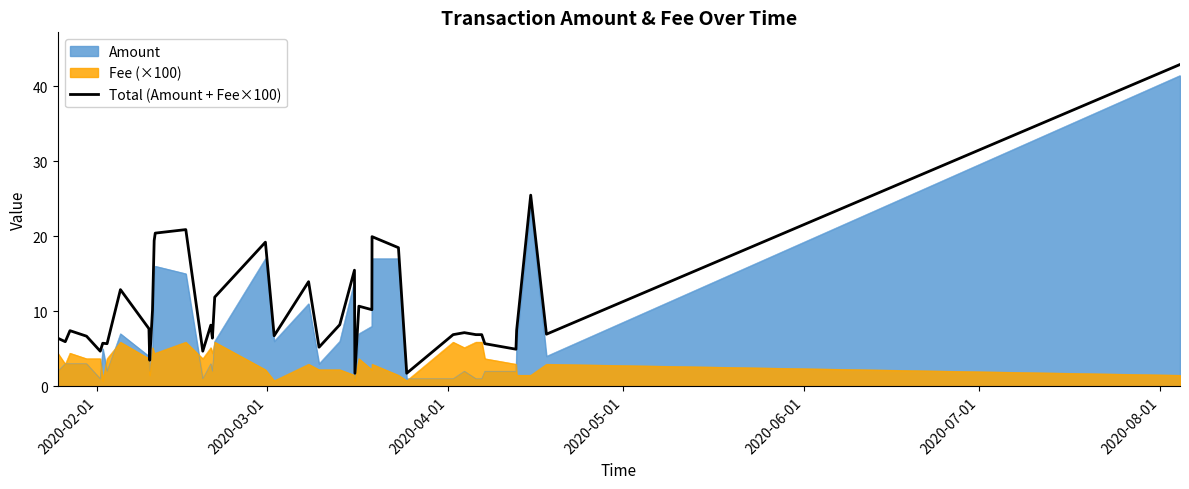

Which series has the largest total across all categories?

Total (Amount + Fee×100)